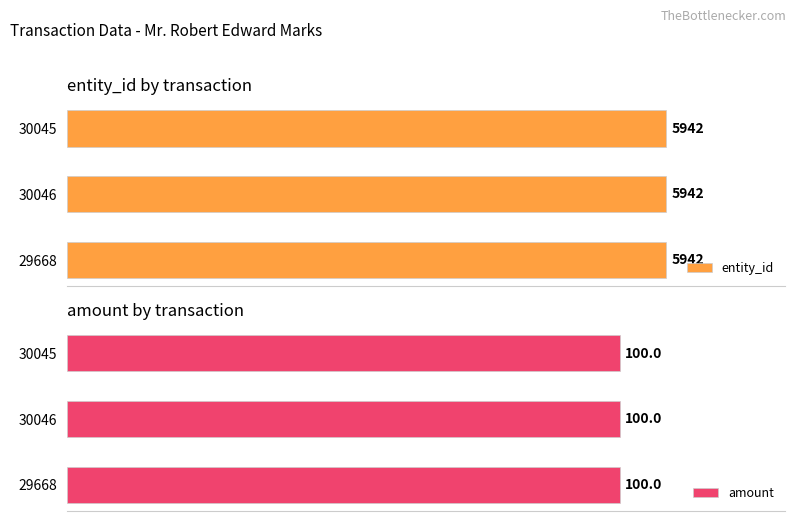

At which category is the sum across all series the highest?

29668